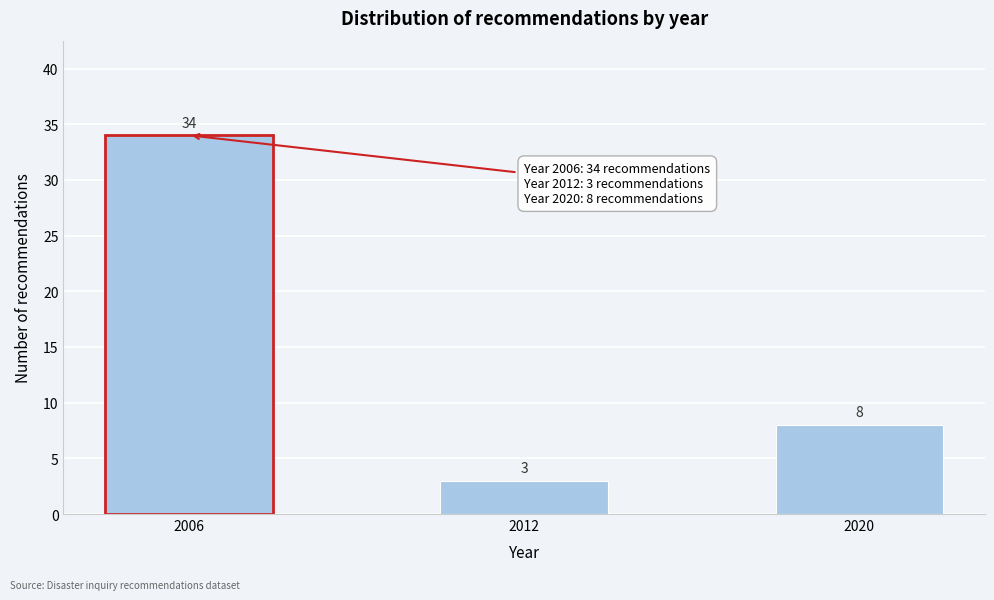

Reading left to right, transcribe all the data shown in this chart.

2006=34	2012=3	2020=8